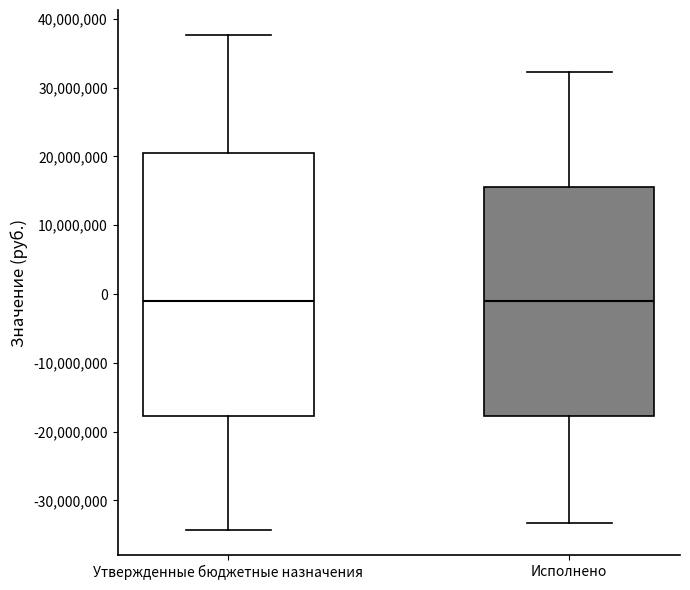

Where does the median line of the box for Исполнено sit on the y-axis? The values are not printed on the chart, so give them approximately, as read against the axis.

-1000000